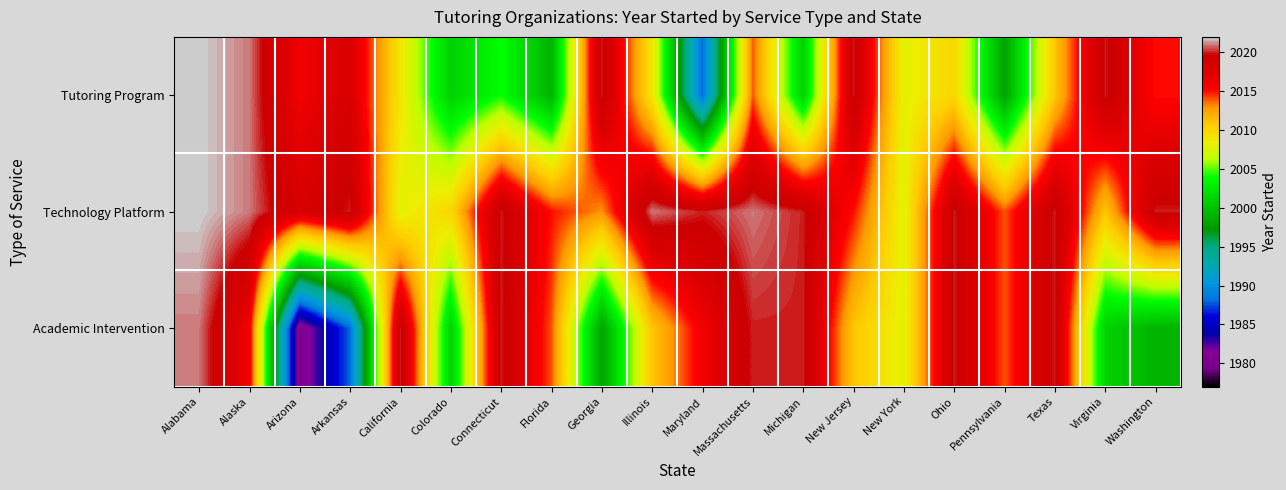

Reading left to right, transcribe all the data shown in this chart.

Tutoring Program: Alabama=2022	Alaska=2021	Arizona=2016	Arkansas=2018	California=2009	Colorado=2001	Connecticut=2004	Florida=1999	Georgia=2020	Illinois=2009	Maryland=1988	Massachusetts=2014	Michigan=2001	New Jersey=2020	New York=2008	Ohio=2010	Pennsylvania=1998	Texas=2011	Virginia=2020	Washington=2015
Technology Platform: Alabama=2022	Alaska=2021	Arizona=2018	Arkansas=2020	California=2008	Colorado=2010	Connecticut=2020	Florida=2015	Georgia=2013	Illinois=2021	Maryland=2020	Massachusetts=2021	Michigan=2020	New Jersey=2015	New York=2008	Ohio=2020	Pennsylvania=2014	Texas=2020	Virginia=2011	Washington=2020
Academic Intervention: Alabama=2021	Alaska=2016	Arizona=1980	Arkansas=1988	California=2020	Colorado=2001	Connecticut=2020	Florida=2014	Georgia=1998	Illinois=2011	Maryland=2016	Massachusetts=2020	Michigan=2020	New Jersey=2011	New York=2008	Ohio=2020	Pennsylvania=2014	Texas=2020	Virginia=2001	Washington=1999